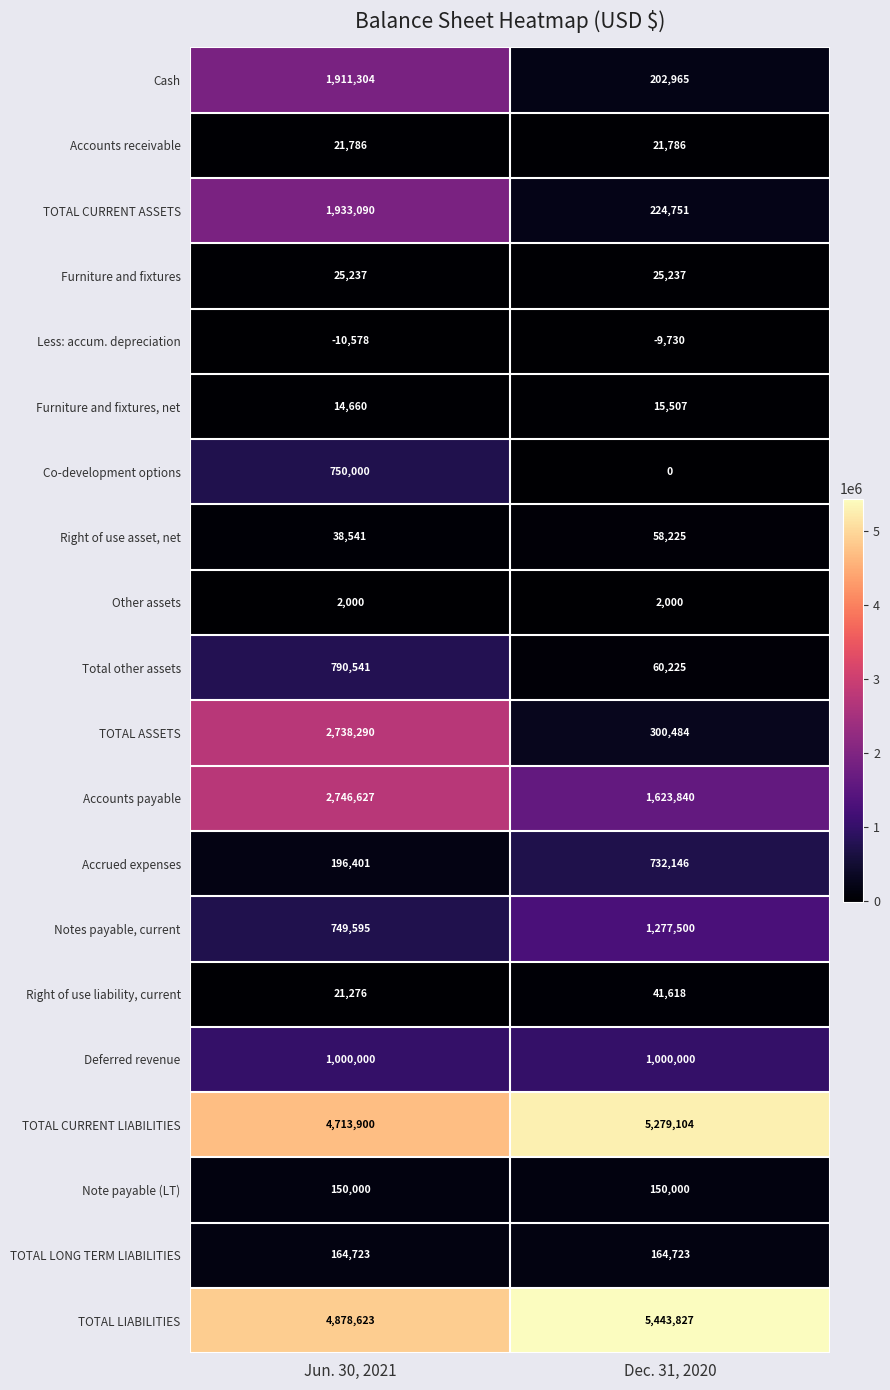

At how many categories does at least one series exceed 2296596?

2